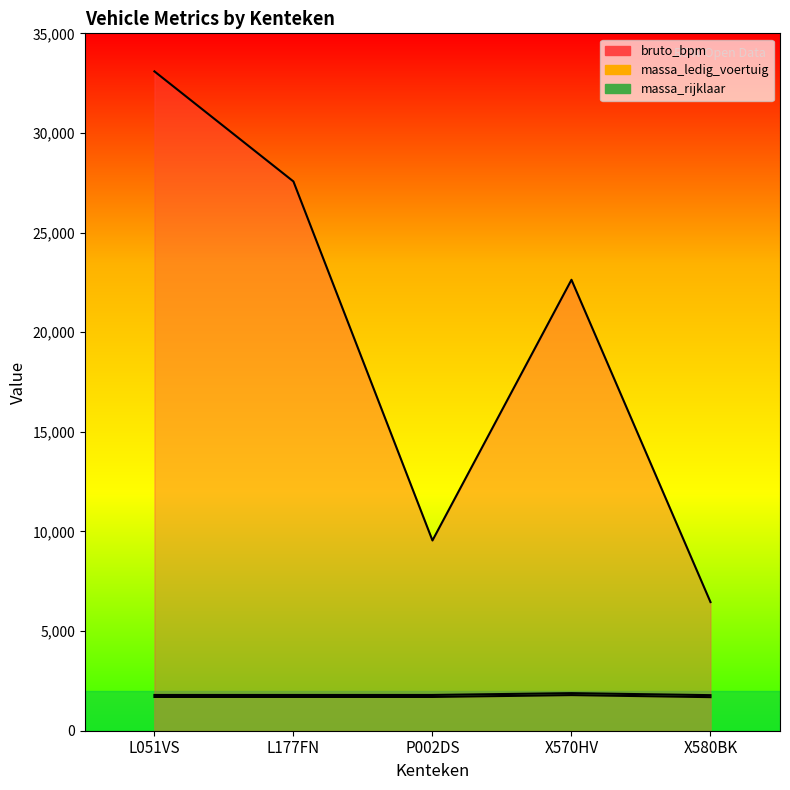

What is the spread (max minus min) of values at X580BK?

4770